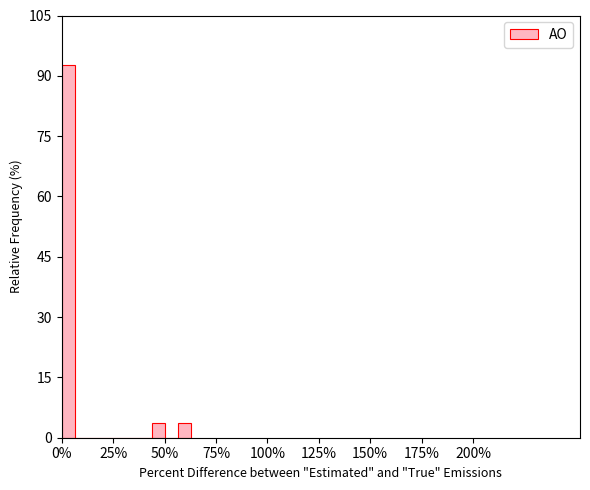

Around what value on the x-axis is the tallest bar? Give the approximate position of its centre, as read against the axis.

5